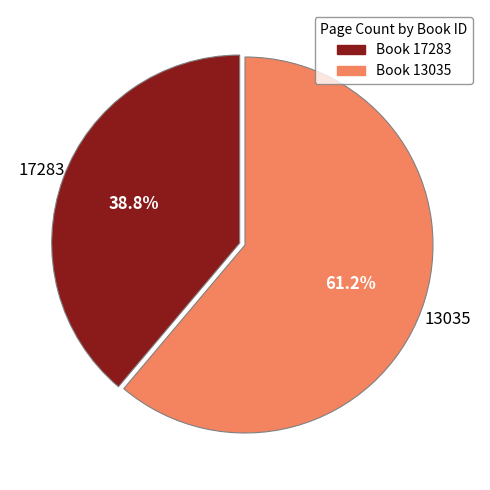

Does any single category account for the majority?

Yes